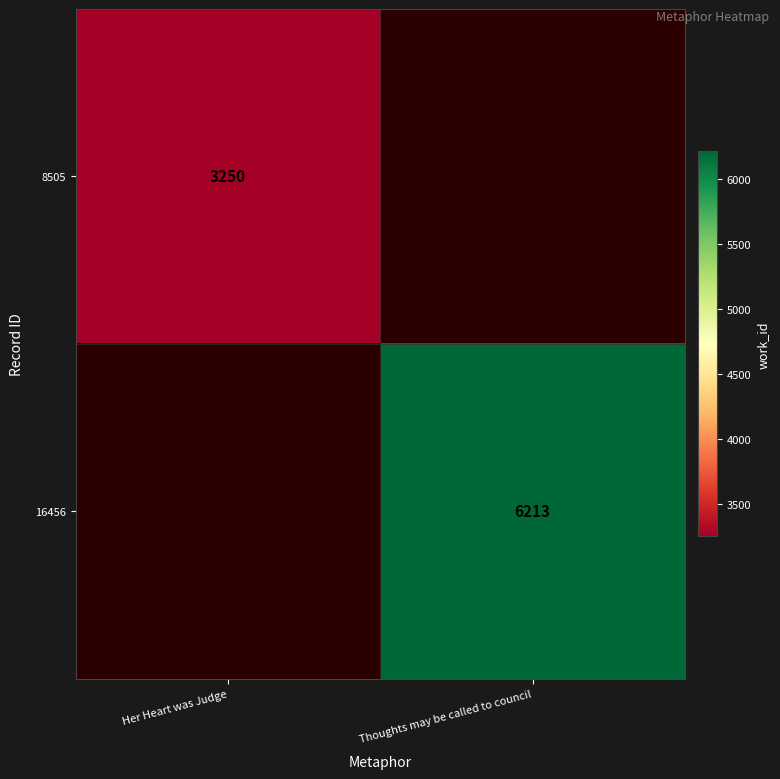

Is the value of 16456 at Thoughts may be called to council greater than the value of 8505 at Her Heart was Judge?

Yes